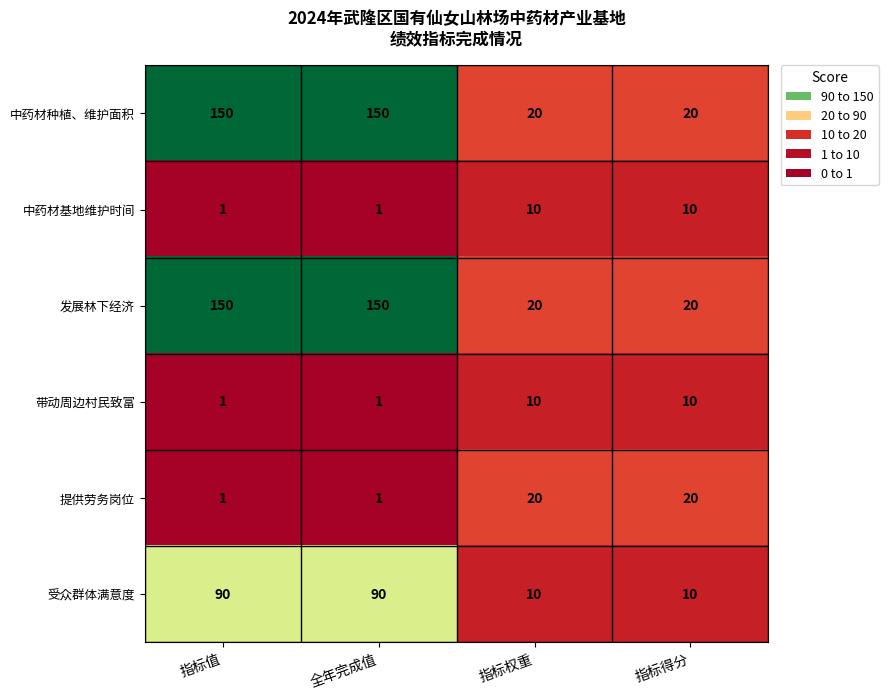

Reading left to right, what are all the values shown in this chart?

中药材种植、维护面积: 150	150	20	20
中药材基地维护时间: 1	1	10	10
发展林下经济: 150	150	20	20
带动周边村民致富: 1	1	10	10
提供劳务岗位: 1	1	20	20
受众群体满意度: 90	90	10	10